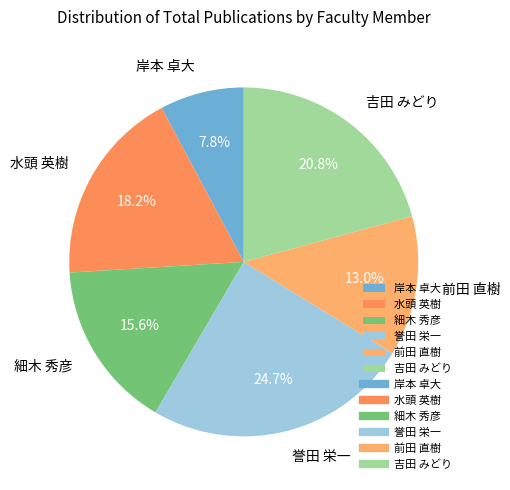

Combined, do 誉田 栄一 and 細木 秀彦 account for over 50%?

No